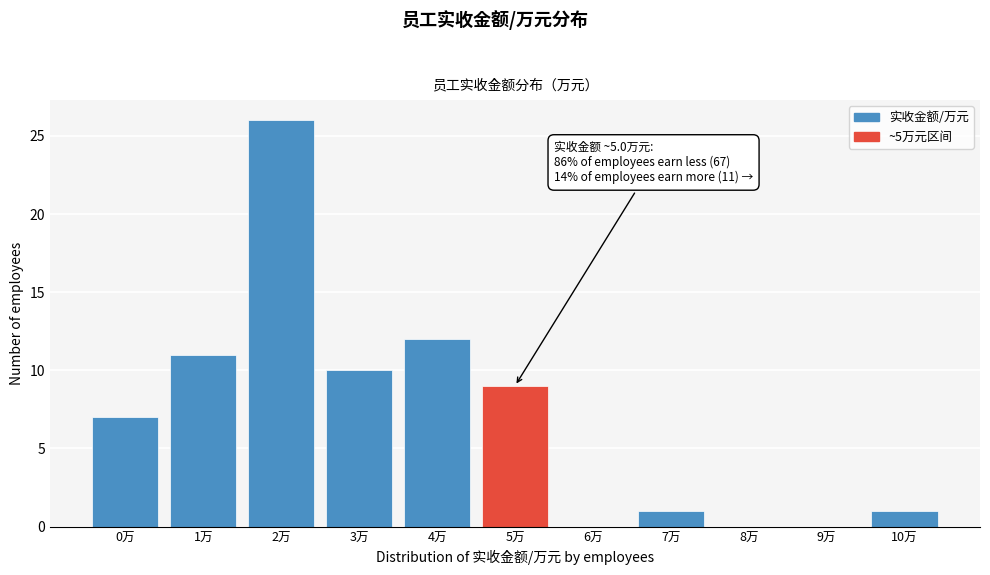

Reading left to right, extract all data points from this chart.

0万=7	1万=11	2万=26	3万=10	4万=12	5万=9	6万=0	7万=1	8万=0	9万=0	10万=1